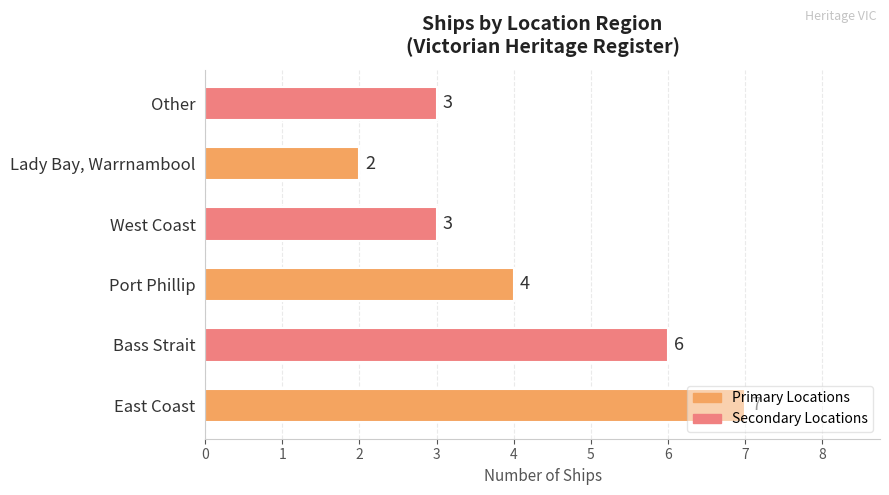

The chart shows a value of 3 at Lady Bay, Warrnambool. True or false?

False